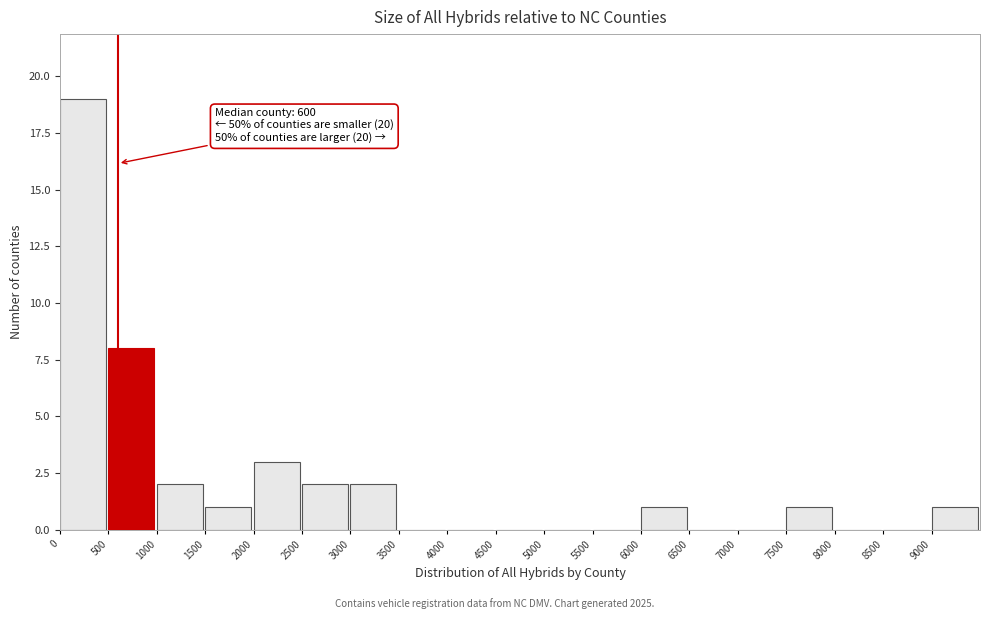

Over which range of the x-axis is the bar tallest?

0 to 500